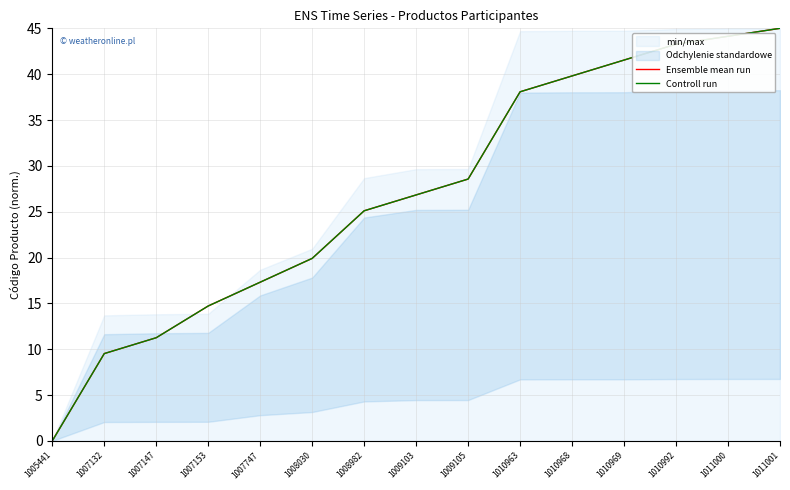

The Controll run series shows 45.0 at 1011001. True or false?

True